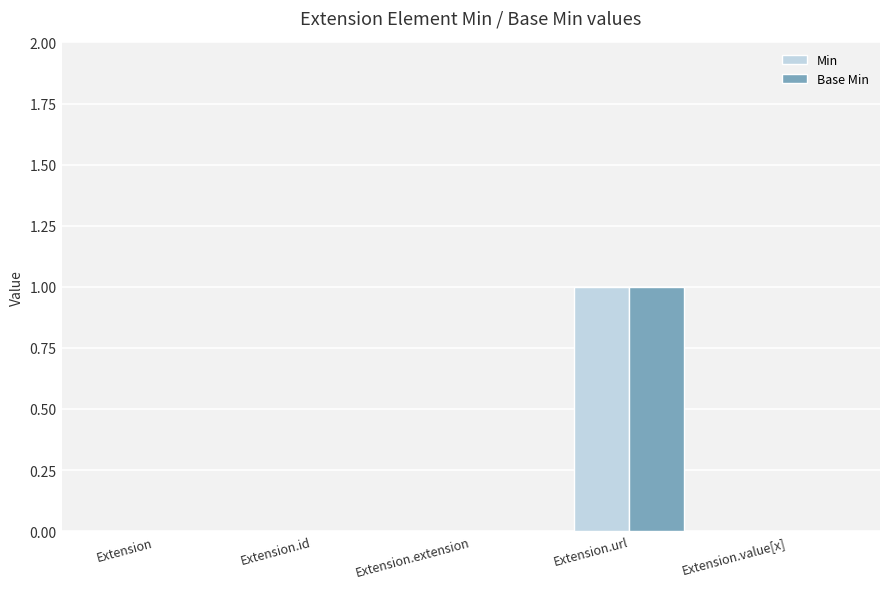

At which category is the sum across all series the highest?

Extension.url